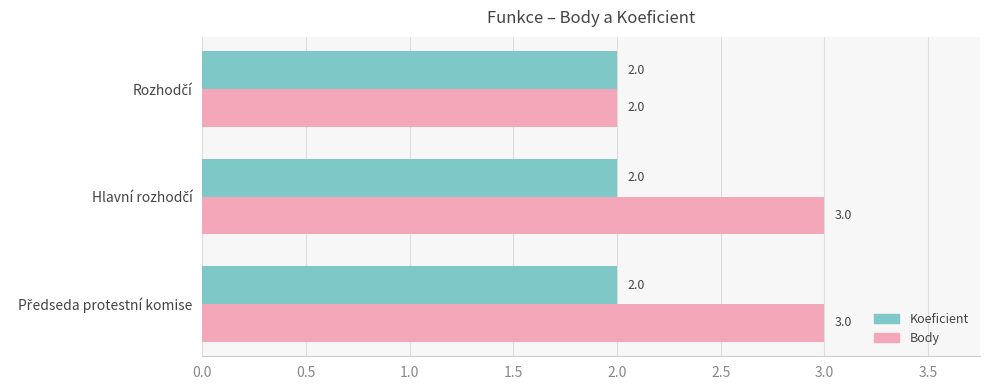

Which series has the largest total across all categories?

Body